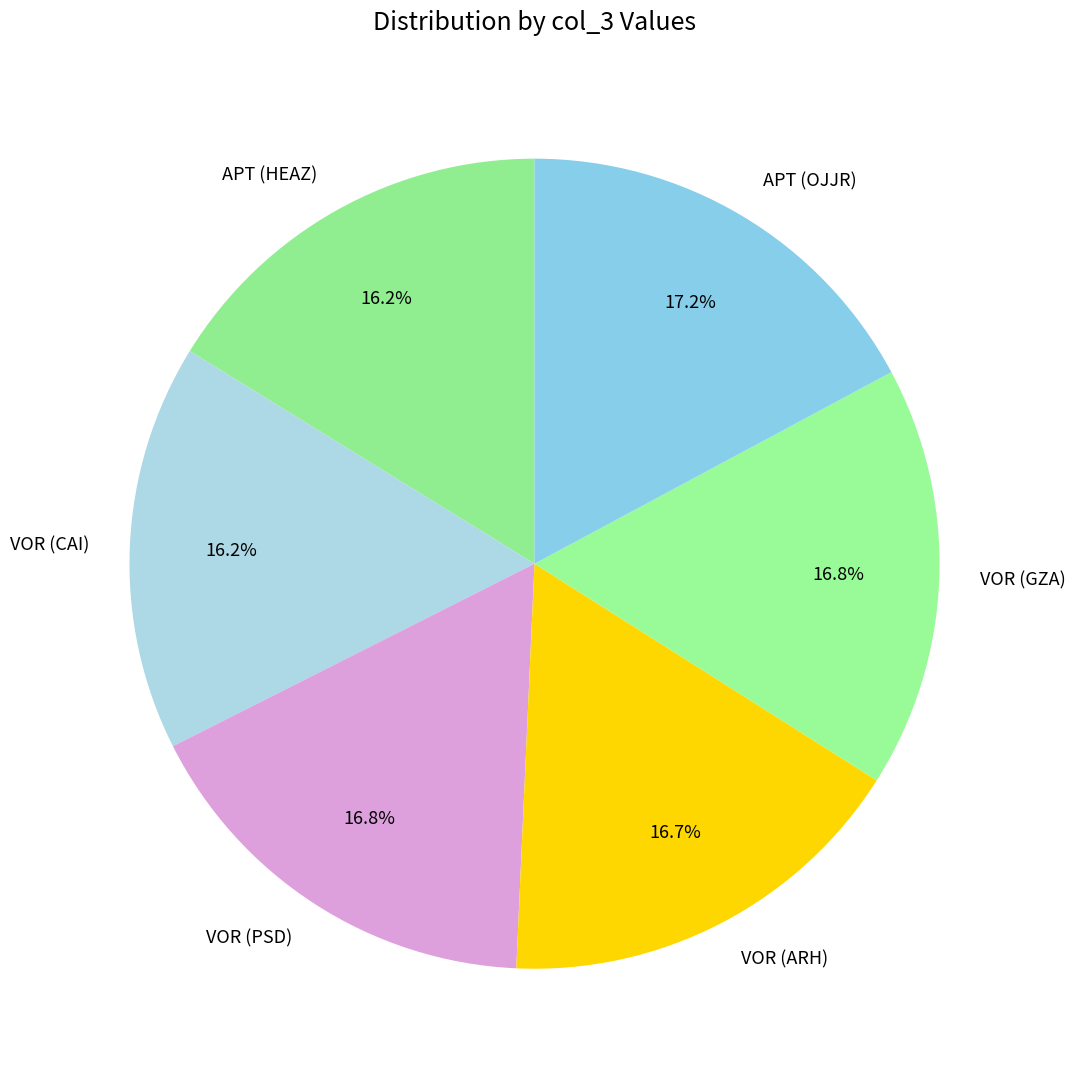

To the nearest percent, what portion does VOR (CAI) represent?

16%